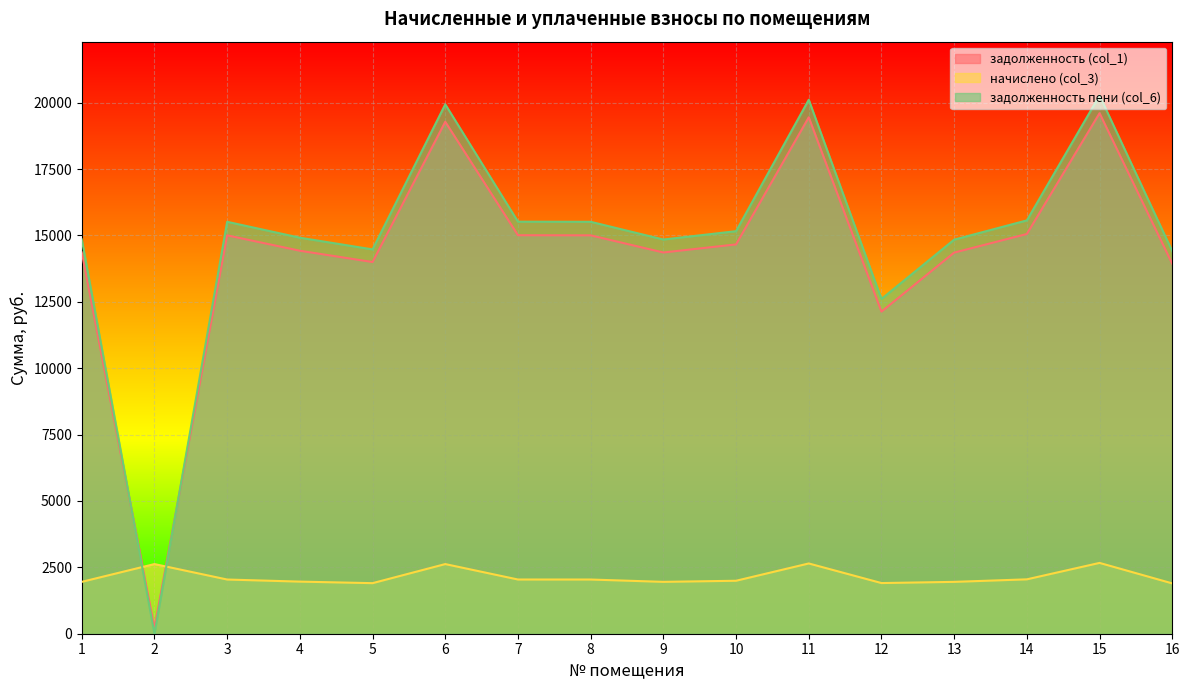

Rank the series by their maximum value, from lowest to highest.

начислено (col_3), задолженность (col_1), задолженность пени (col_6)